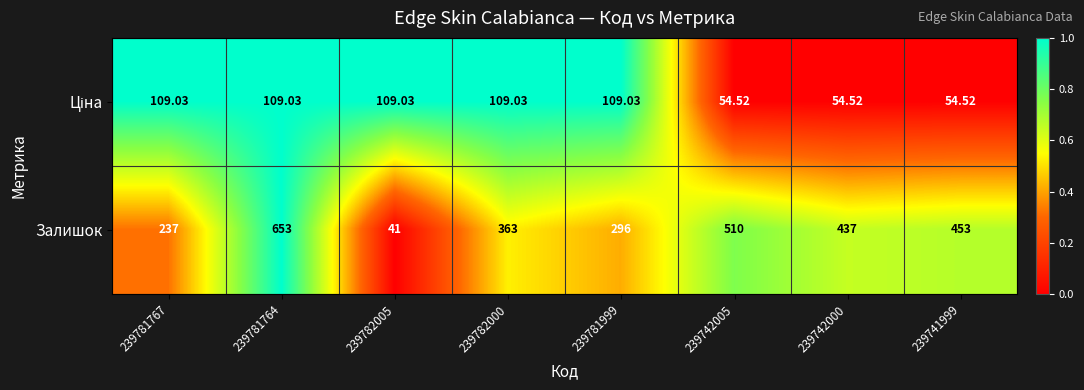

Which series has the widest spread of values?

Залишок